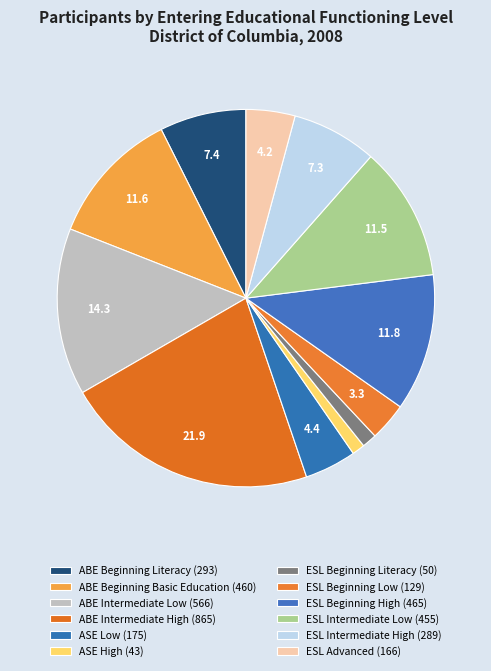

How many segments does this pie chart have?

12